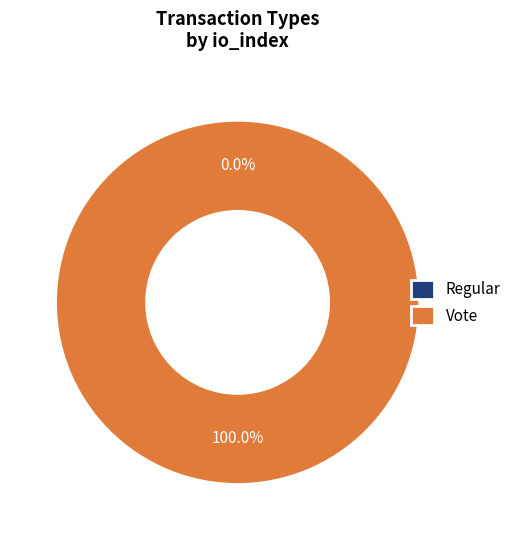

Is there a majority slice in this chart?

Yes